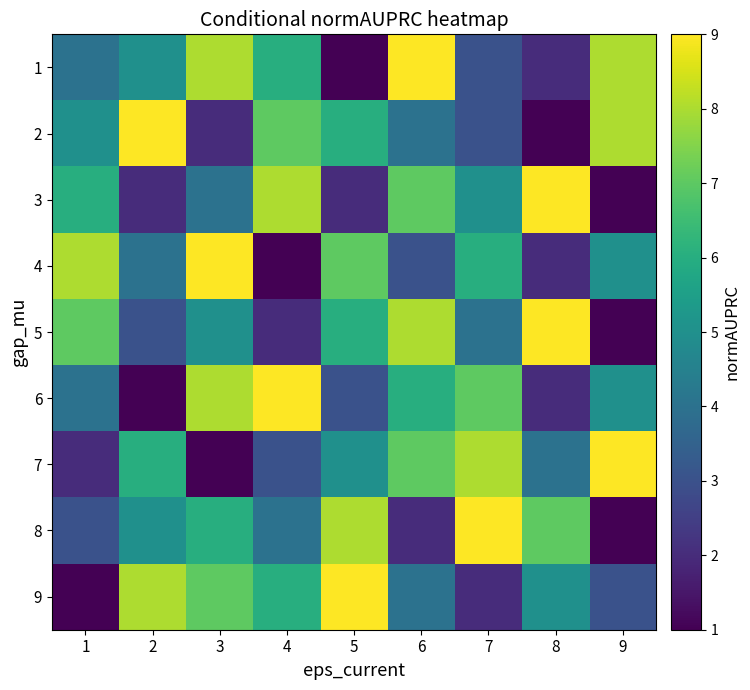

What is the greatest value displayed?

9